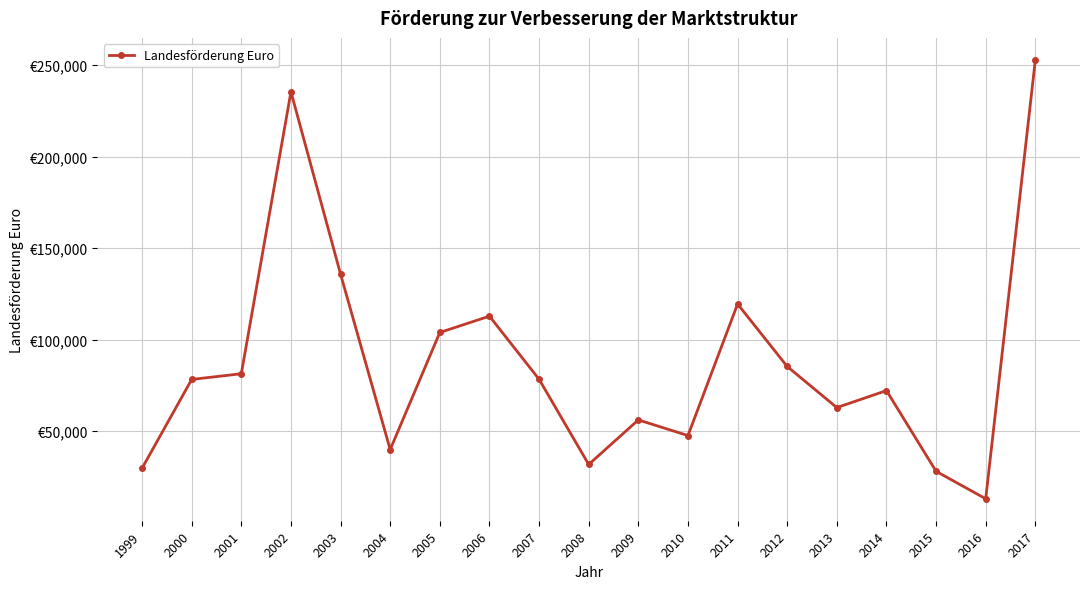

How many interior local valleys (lower than both neighbors) does the data have?

5